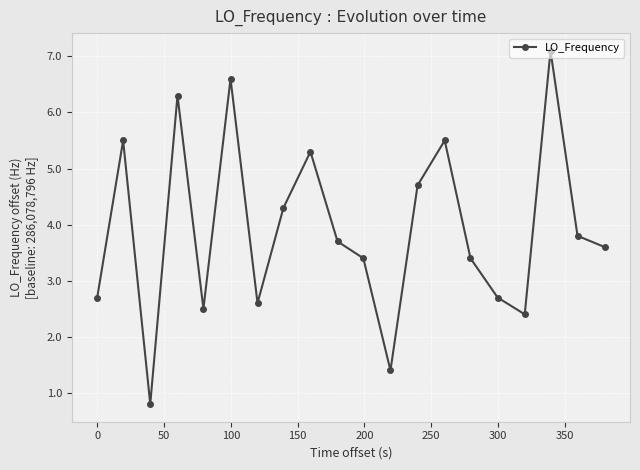

How many points are higher than both their immediate neighbors (excluding endpoints)?

6